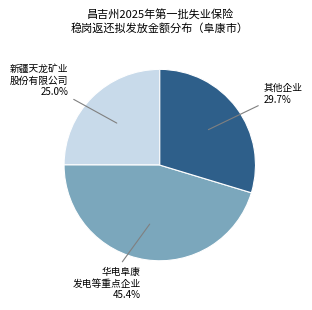

Rank the categories by value from highest to lowest.

华电阜康 发电等重点企业, 其他企业, 新疆天龙矿业 股份有限公司